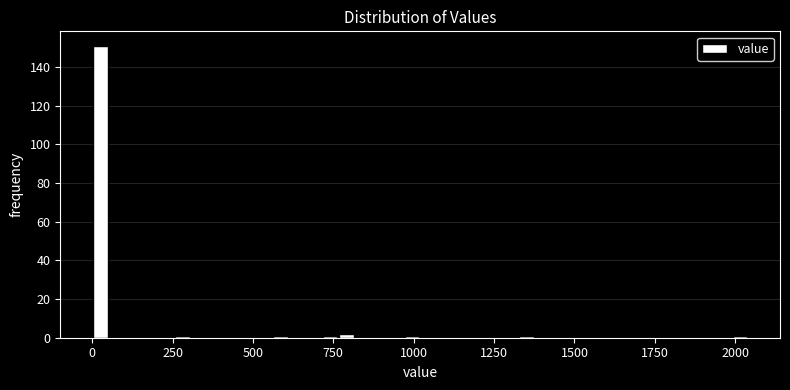

Around what value on the x-axis is the tallest bar? Give the approximate position of its centre, as read against the axis.

50